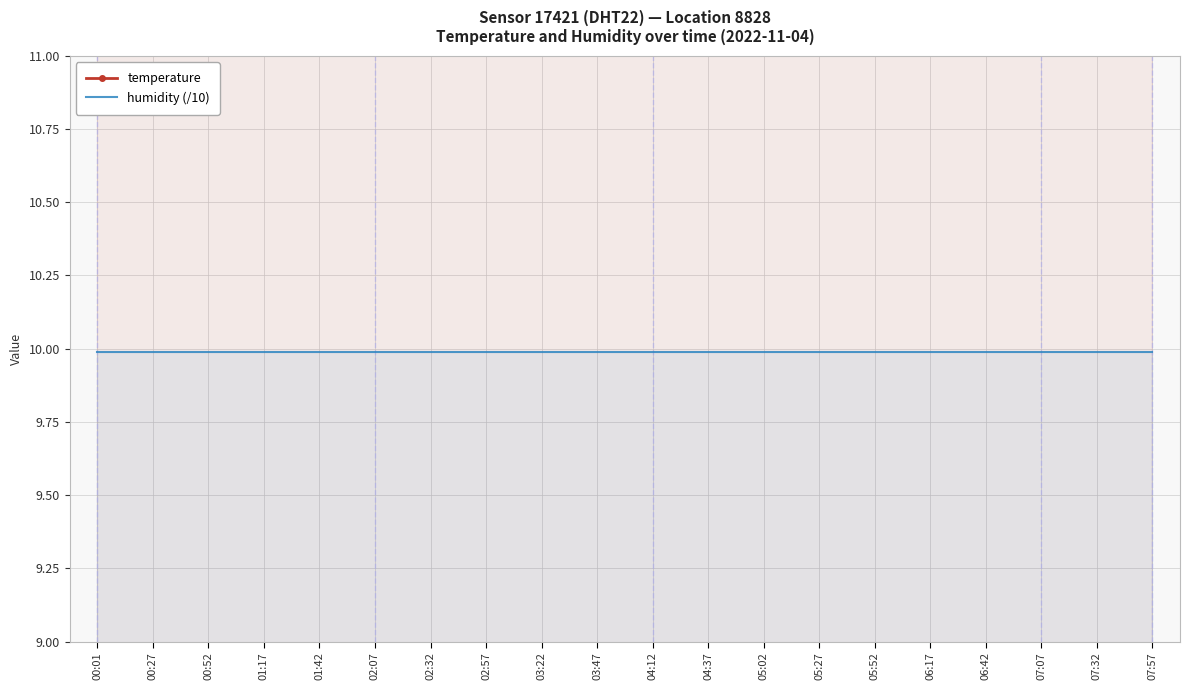

Rank the series by their maximum value, from highest to lowest.

temperature, humidity (/10)